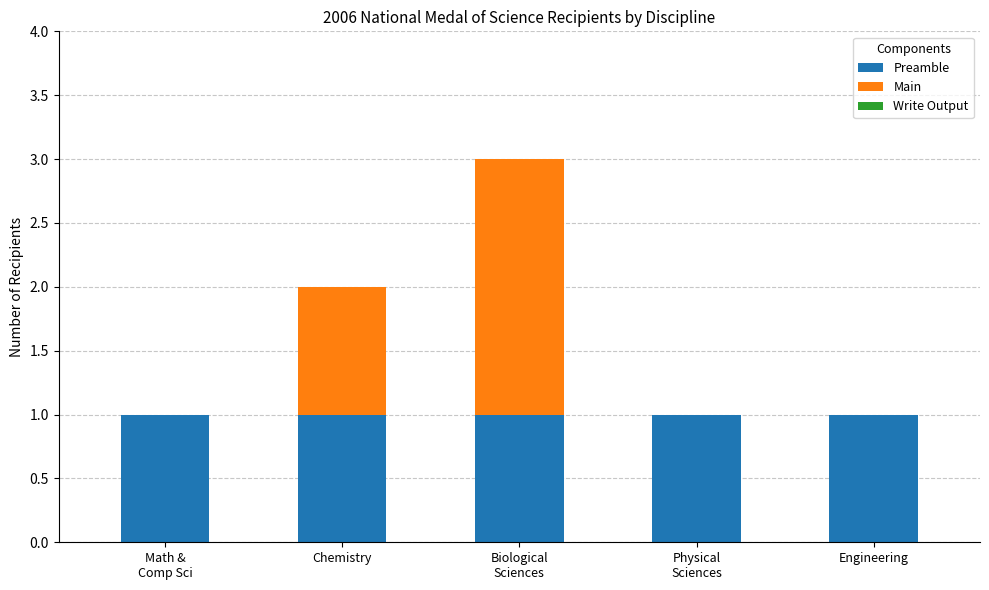

What is the sum of all Preamble values?

5